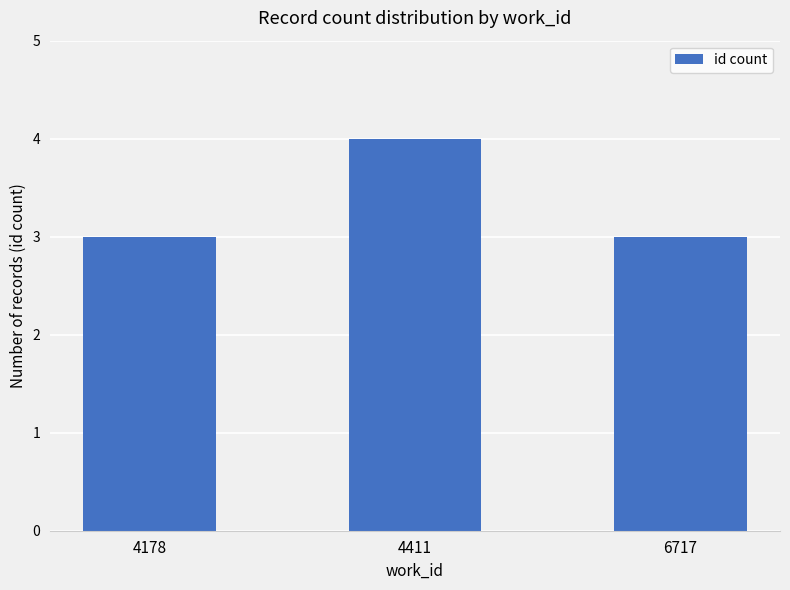

What is the smallest value displayed?

3